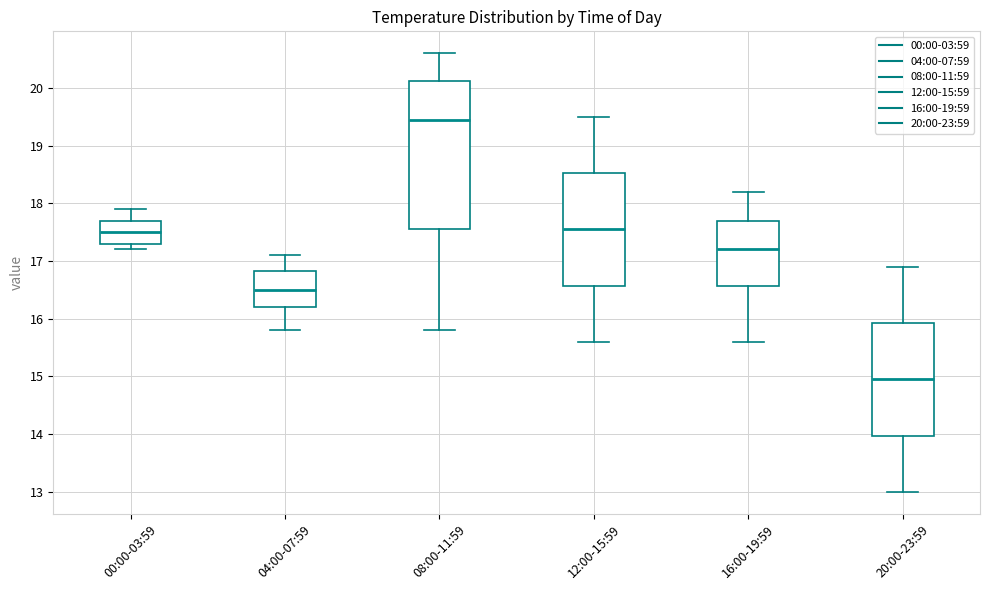

Where does the lower whisker of the box for 08:00-11:59 end on the y-axis? The values are not printed on the chart, so give them approximately, as read against the axis.

15.8